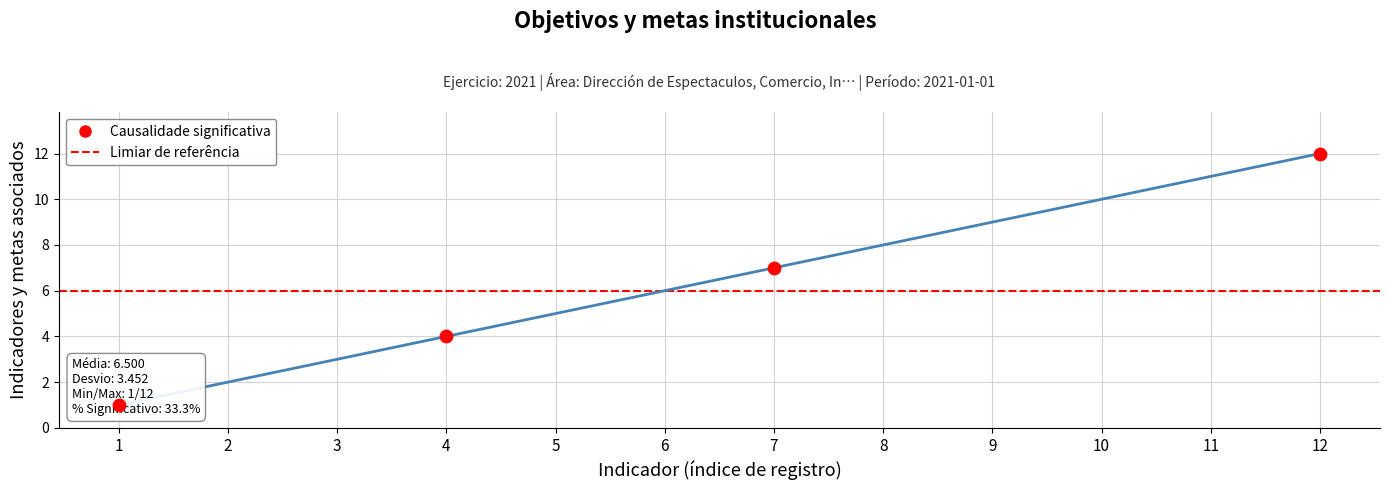

Between 9 and 6, which is larger?

9